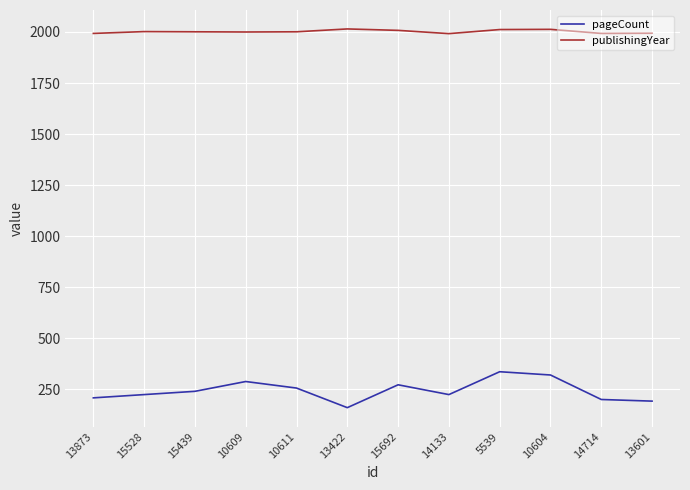

Rank the series by their maximum value, from lowest to highest.

pageCount, publishingYear